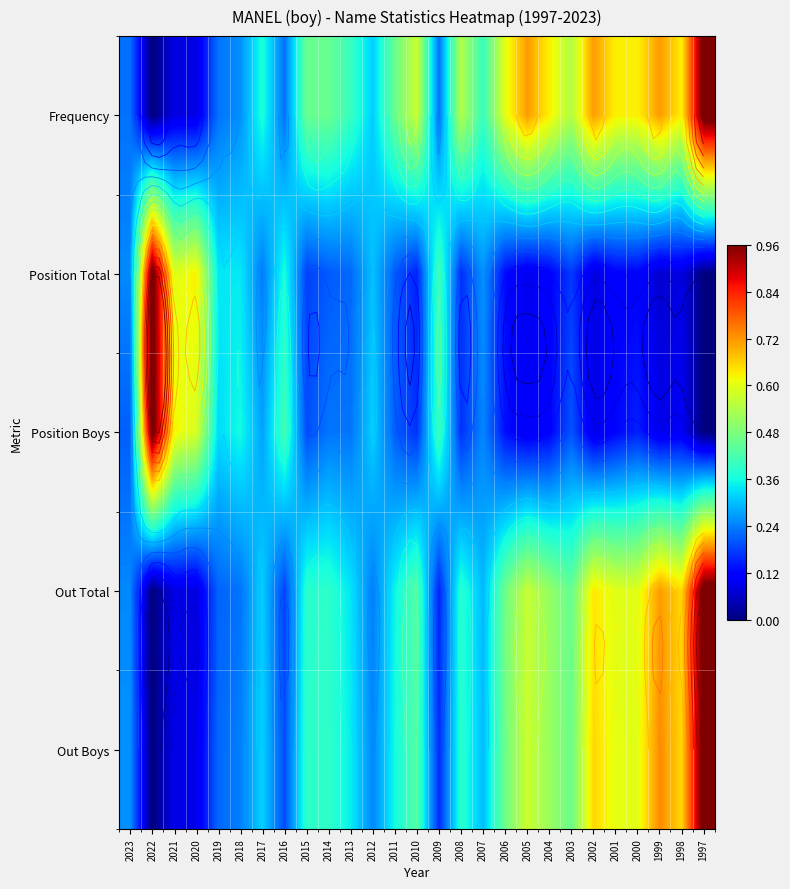

List the series in order of their peak value, lowest first.

Frequency, Position Total, Position Boys, Out Total, Out Boys